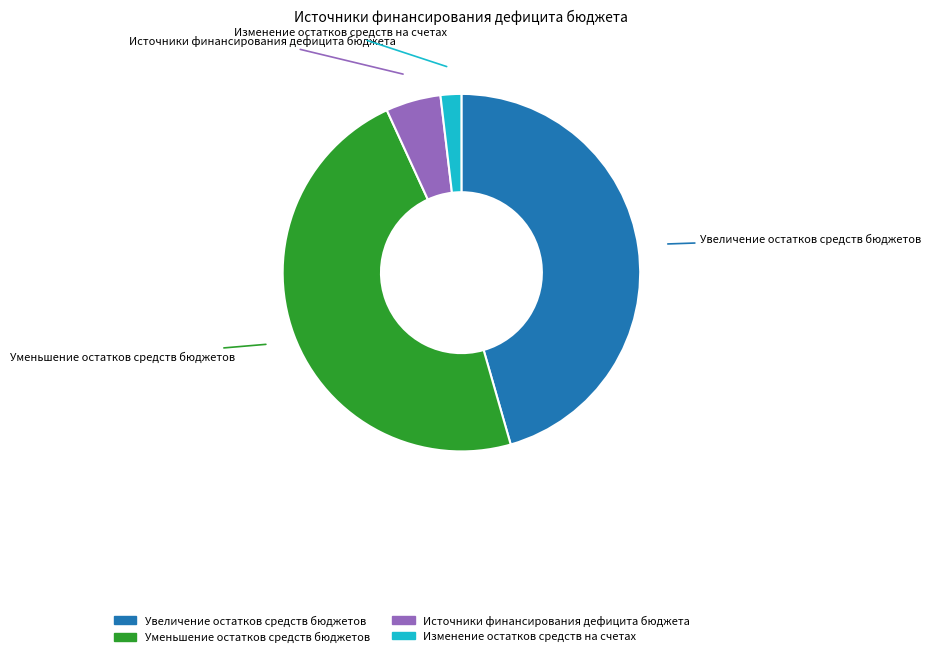

Approximately how many times larger is the value at Источники финансирования дефицита бюджета compared to Изменение остатков средств на счетах?

2.7